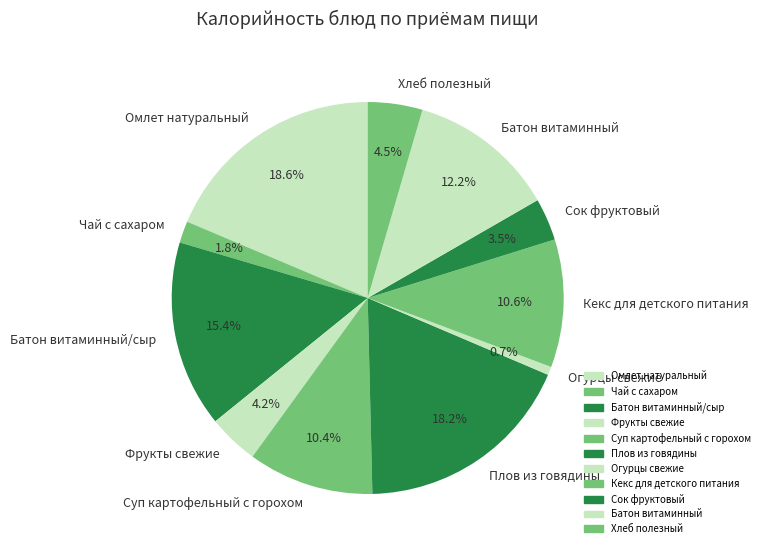

To the nearest percent, what is the combined percentage of Батон витаминный/сыр and Огурцы свежие?

16%